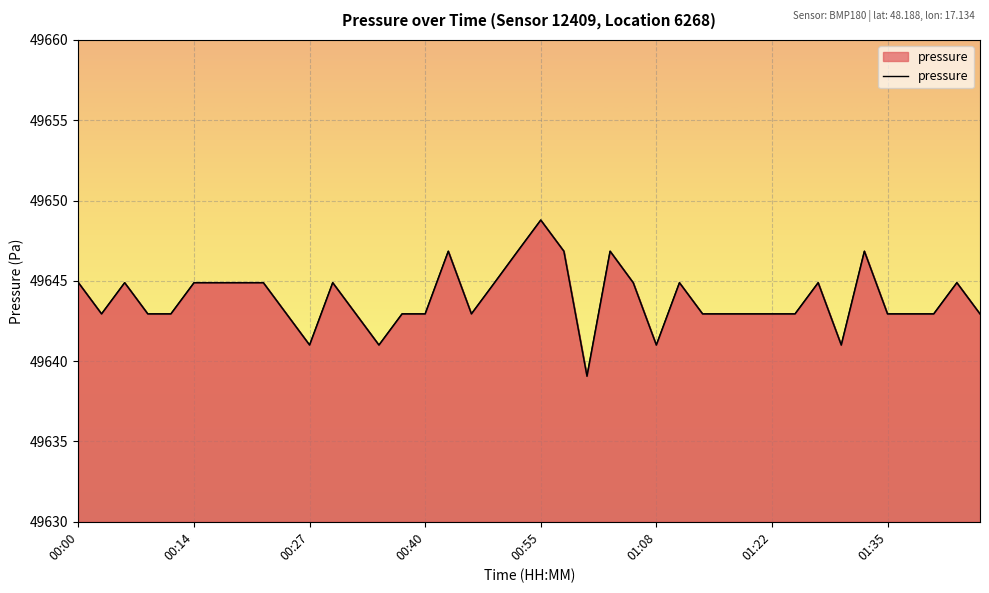

Rank the categories by value from highest to lowest.

00:55, 00:43, 00:52, 00:57, 01:03, 01:32, 00:00, 00:06, 00:14, 00:16, 00:19, 00:22, 00:30, 00:49, 01:06, 01:11, 01:27, 01:43, 00:03, 00:08, 00:11, 00:24, 00:32, 00:37, 00:40, 00:46, 01:14, 01:17, 01:19, 01:22, 01:25, 01:35, 01:38, 01:40, 01:45, 00:27, 00:35, 01:08, 01:30, 01:00